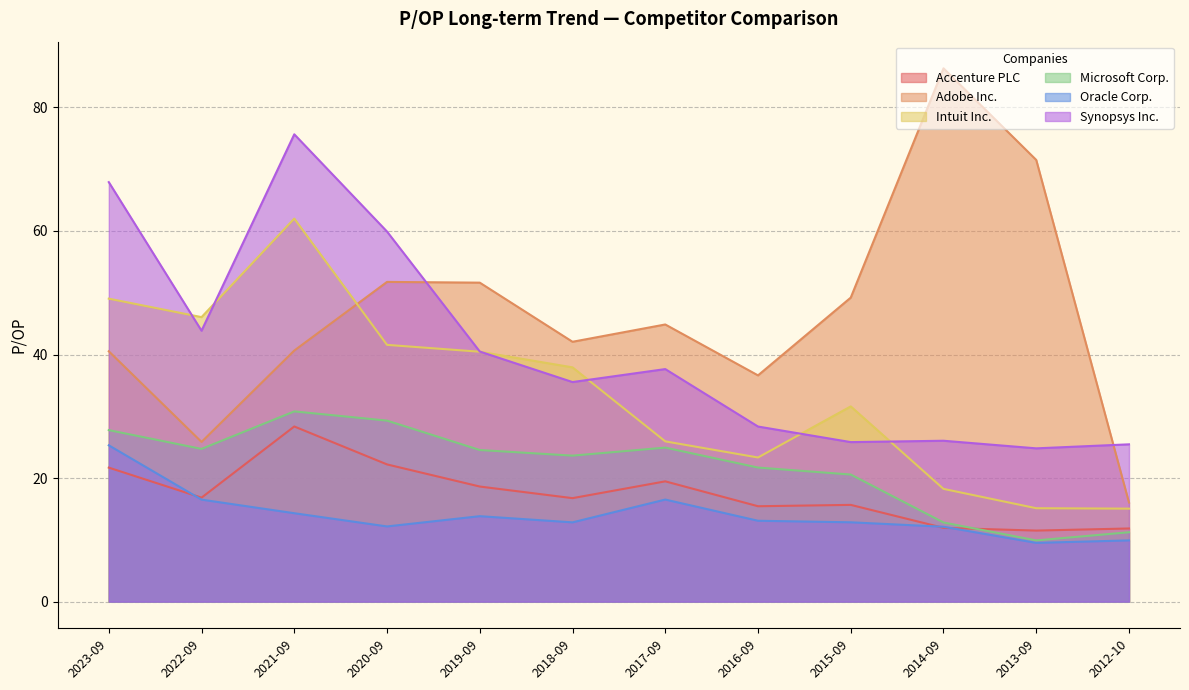

Does the chart display data point markers on the line(s)?

No